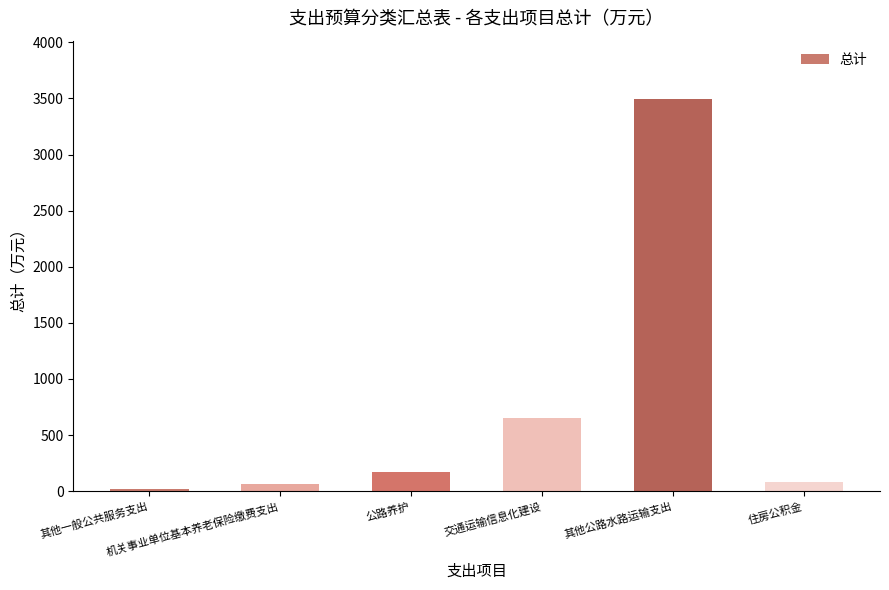

Reading left to right, what are all the values shown in this chart?

20.0	64.6	171.0	653.7	3490.7	81.9